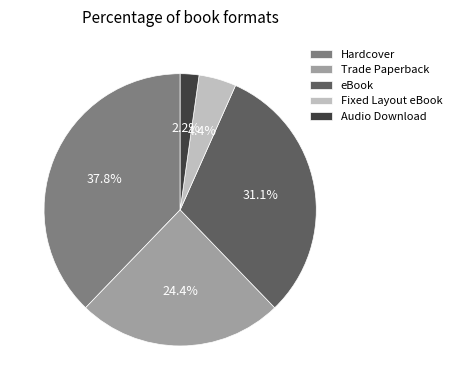

To the nearest percent, what is the difference between the Audio Download and Fixed Layout eBook slice percentages?

2%